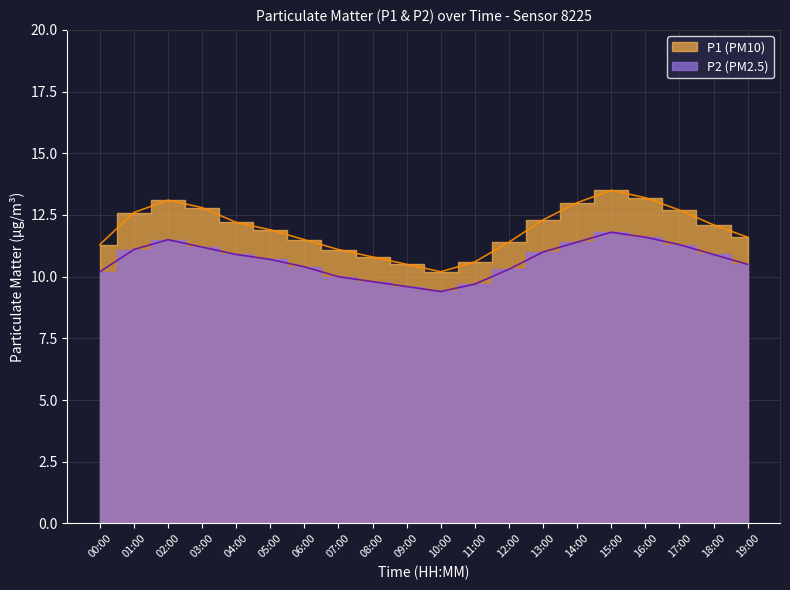

What is the value of the P1 point at the 14th from the left?

12.3